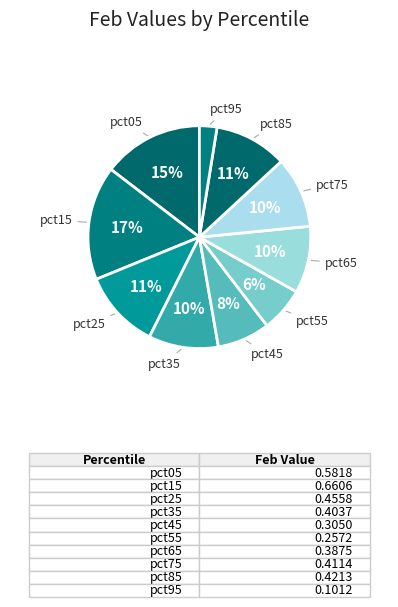

How many segments does this pie chart have?

10